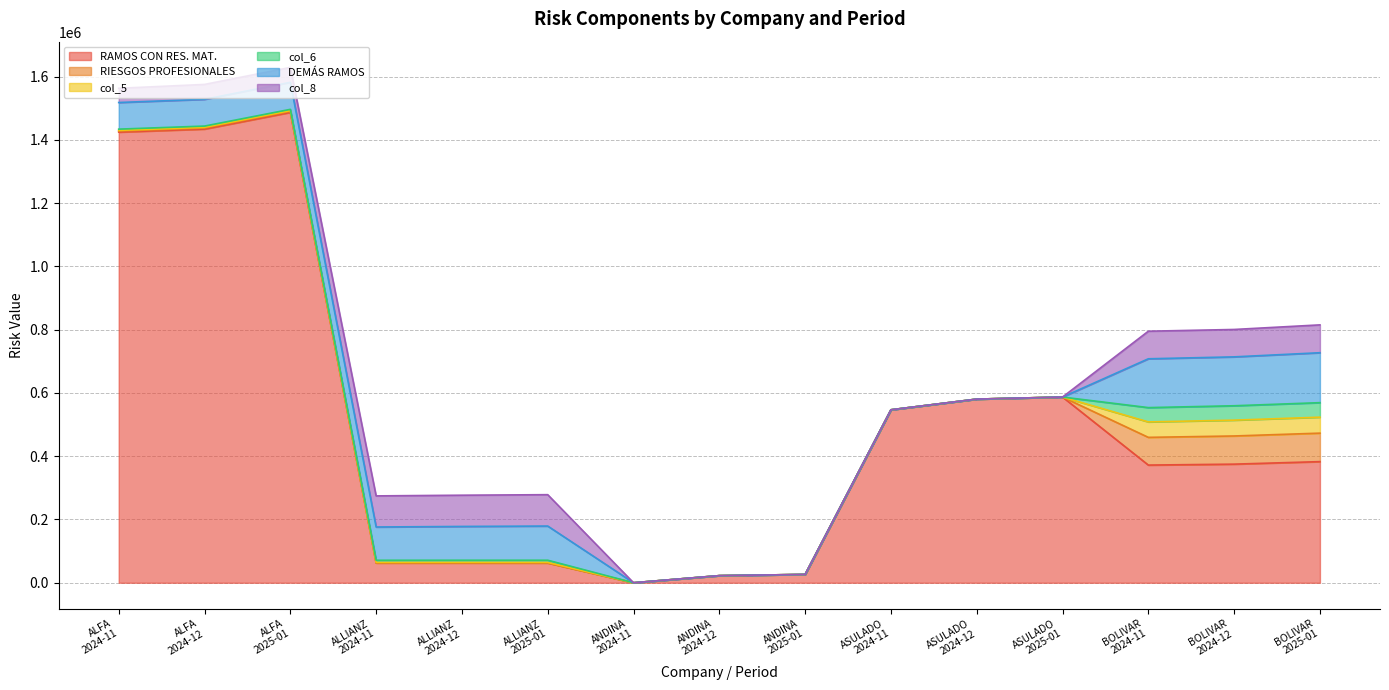

What is the label of the 2nd point from the left?

ALFA
2024-12